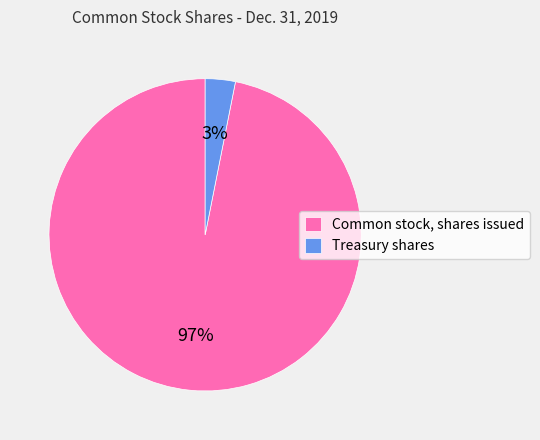

Rank the categories by value from lowest to highest.

Treasury shares, Common stock, shares issued